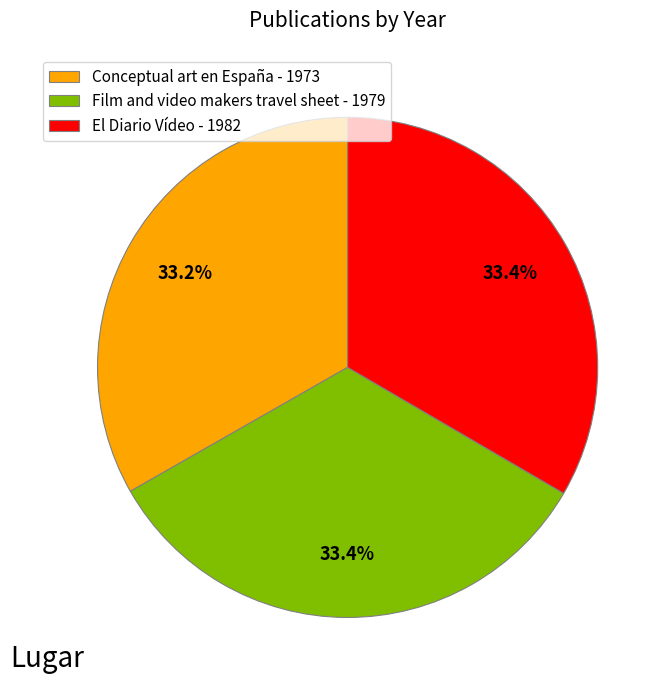

What percentage is the Conceptual art en España slice, to the nearest percent?

33%